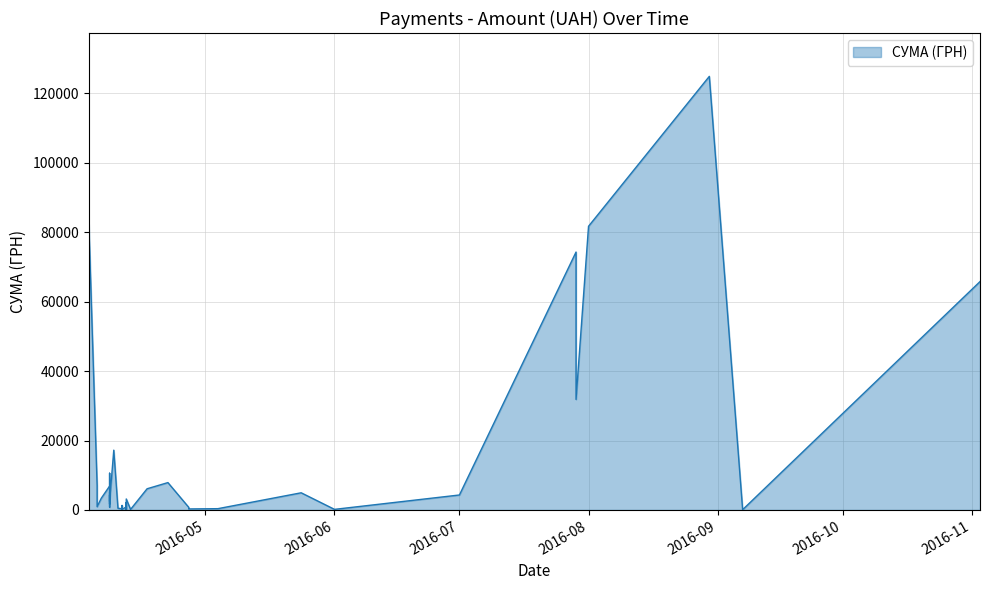

How many points are higher than both their immediate neighbors (excluding endpoints)?

13